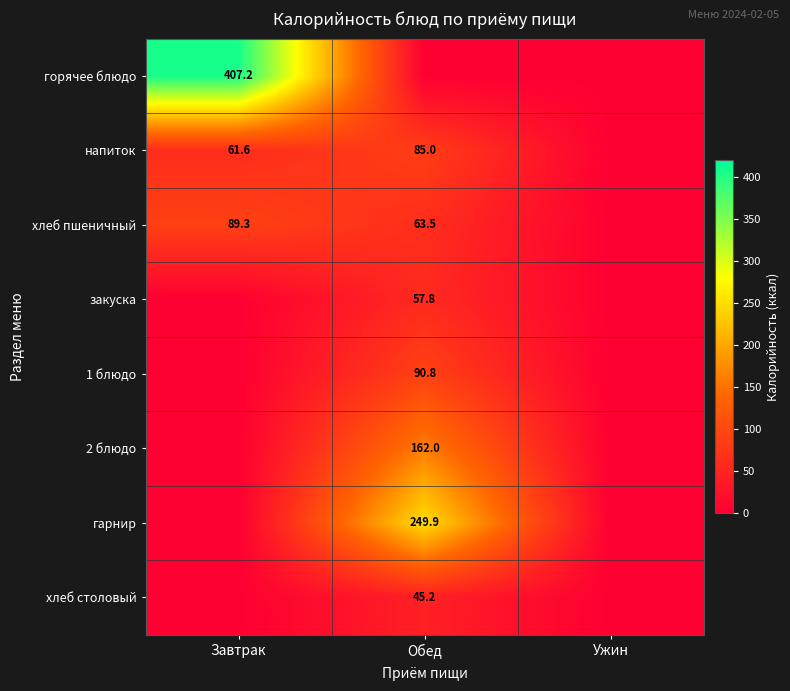

The value of напиток at Обед is 85.0. True or false?

True